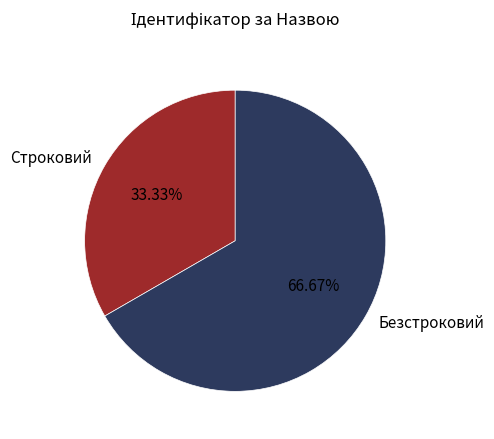

Which has a higher value, Строковий or Безстроковий?

Безстроковий